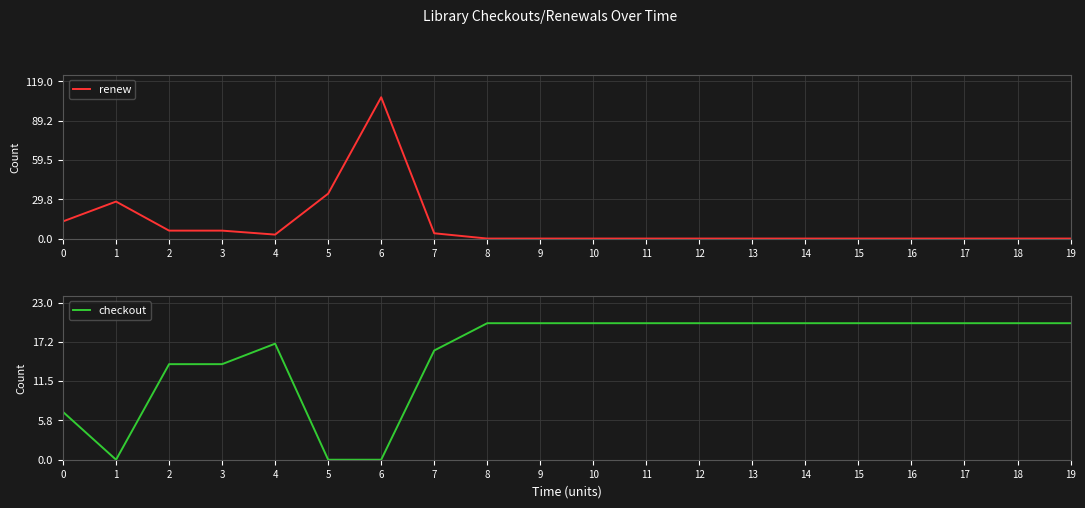

What is the total value across all series at 9?

20